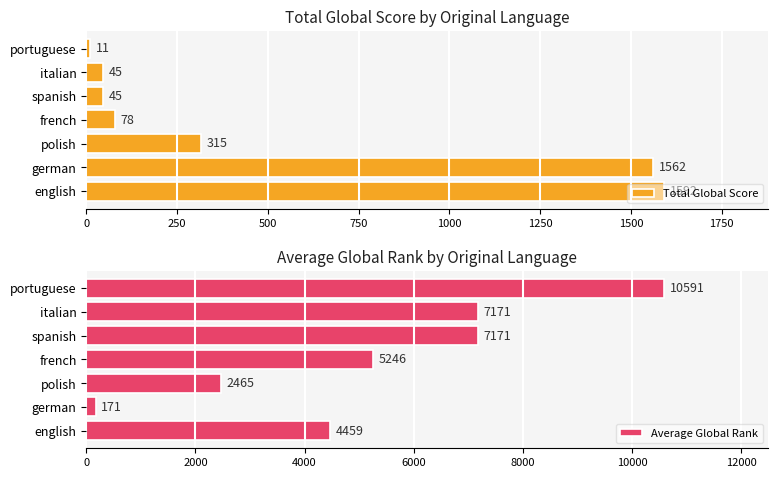

The value of Total Global Score at polish is 315. True or false?

True